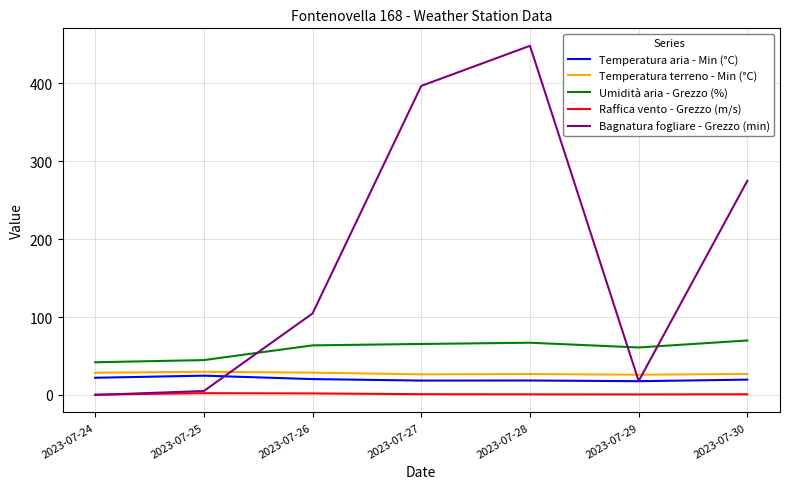

How many lines are shown in the chart?

5